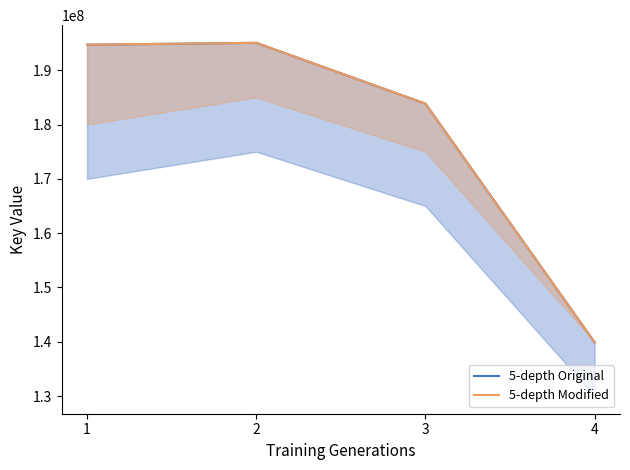

At which label is 5-depth Original closest to 167477483?

3